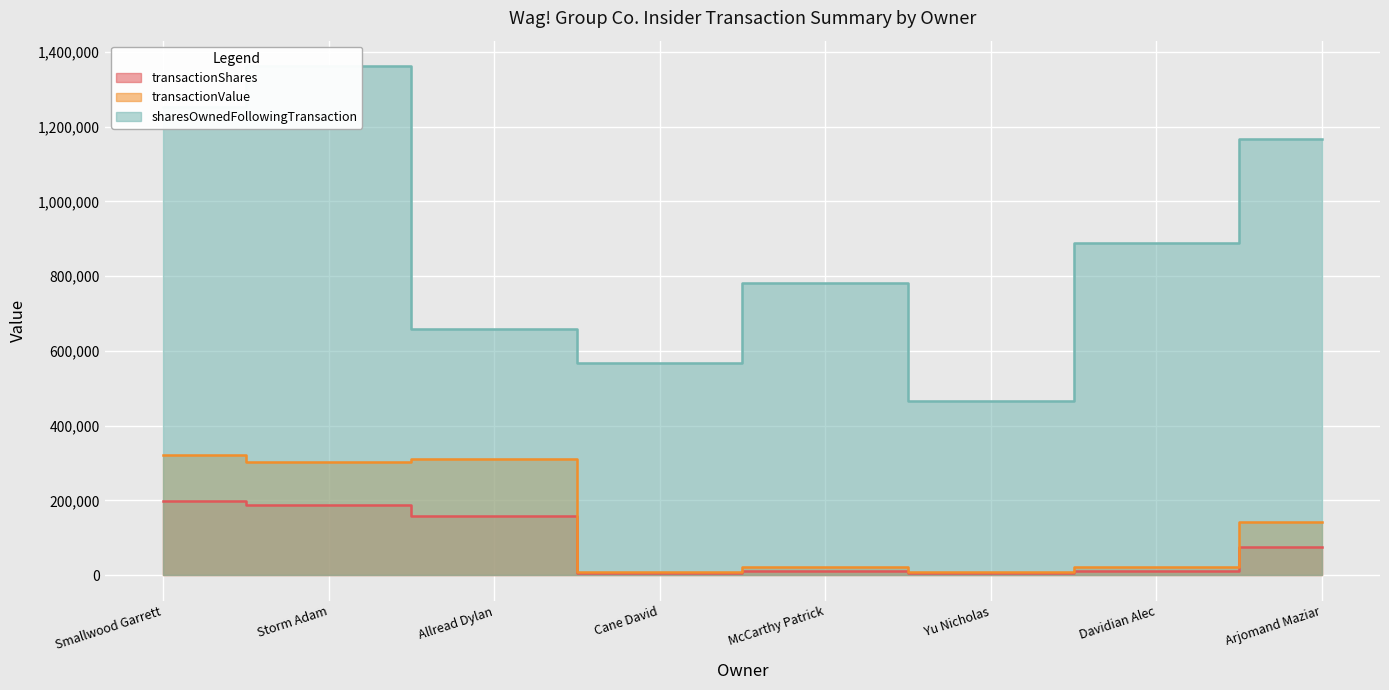

Which category has the highest value across all series?

Storm Adam